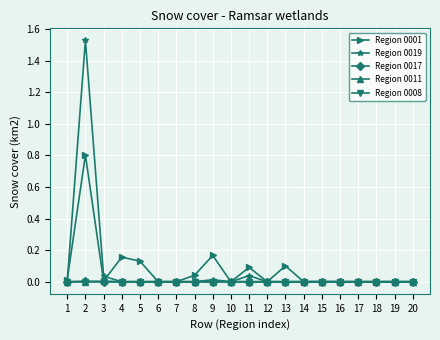

Where is the first local maximum for Region 0019?

2